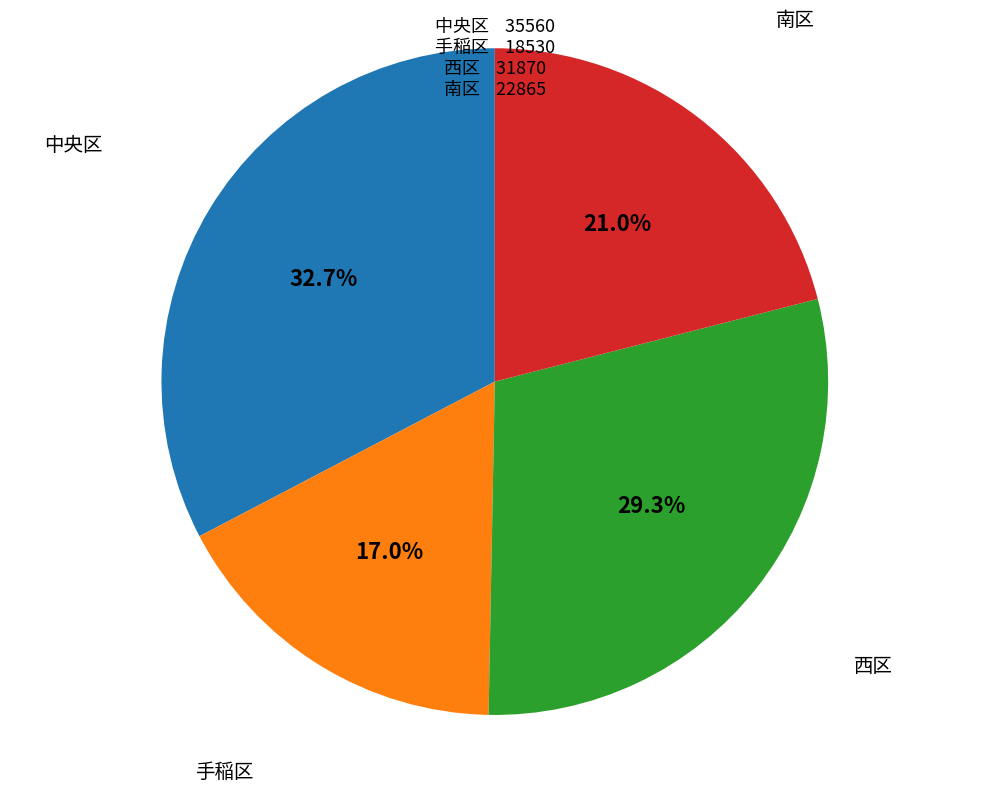

What is the ratio of the value at 手稲区 to the value at 南区?

0.8